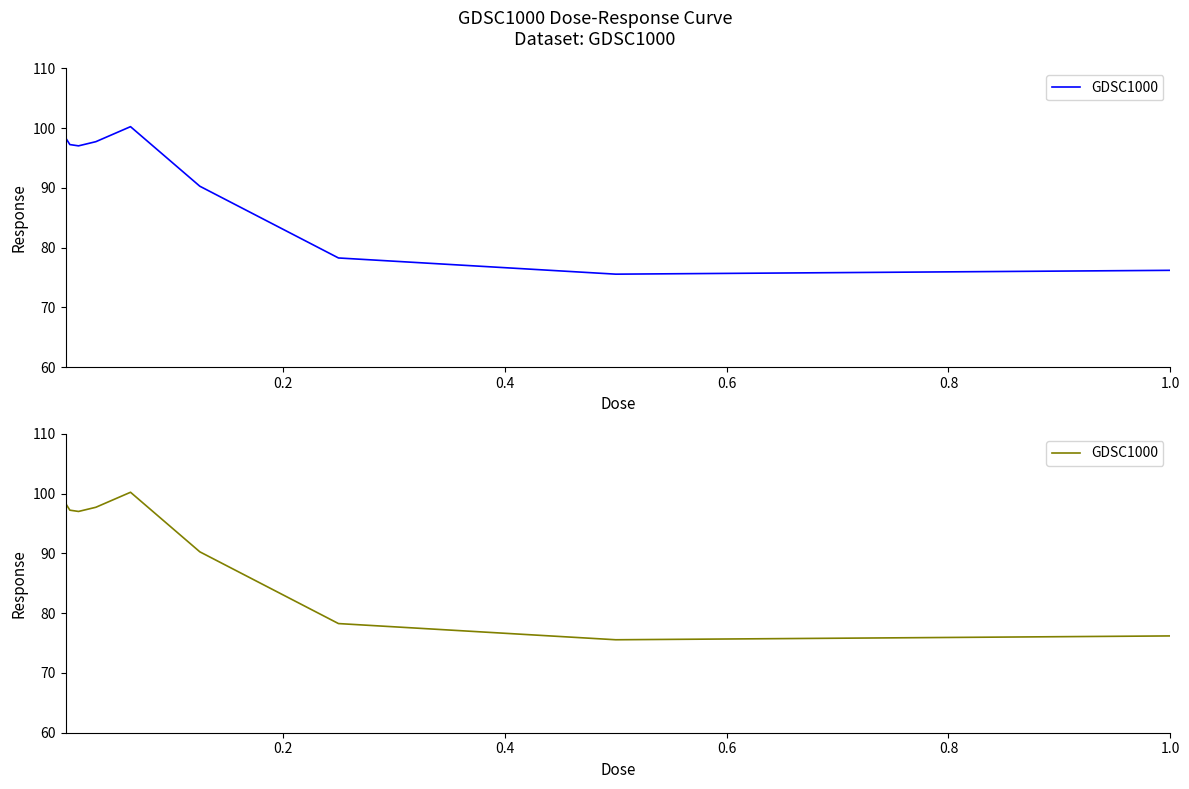

How many distinct data groups are displayed?

1